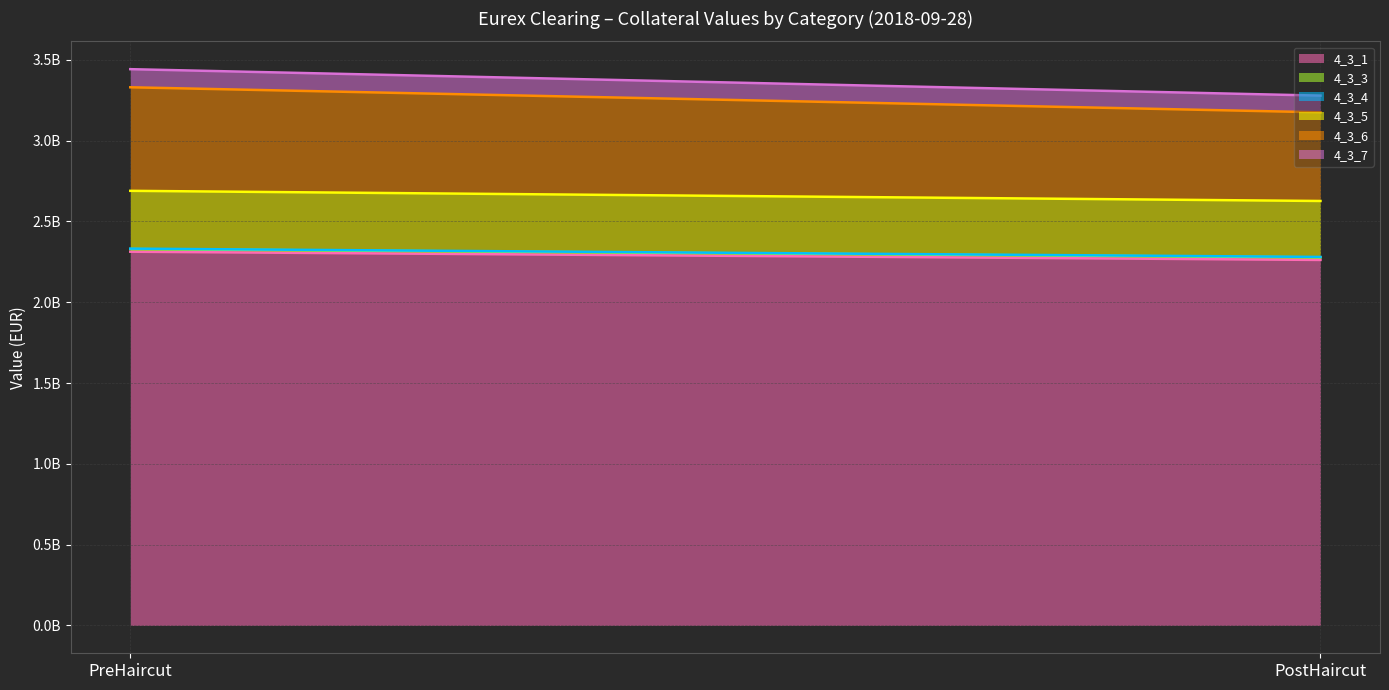

What is the difference between the maximum and minimum values in the 4_3_3 series?

359658.4